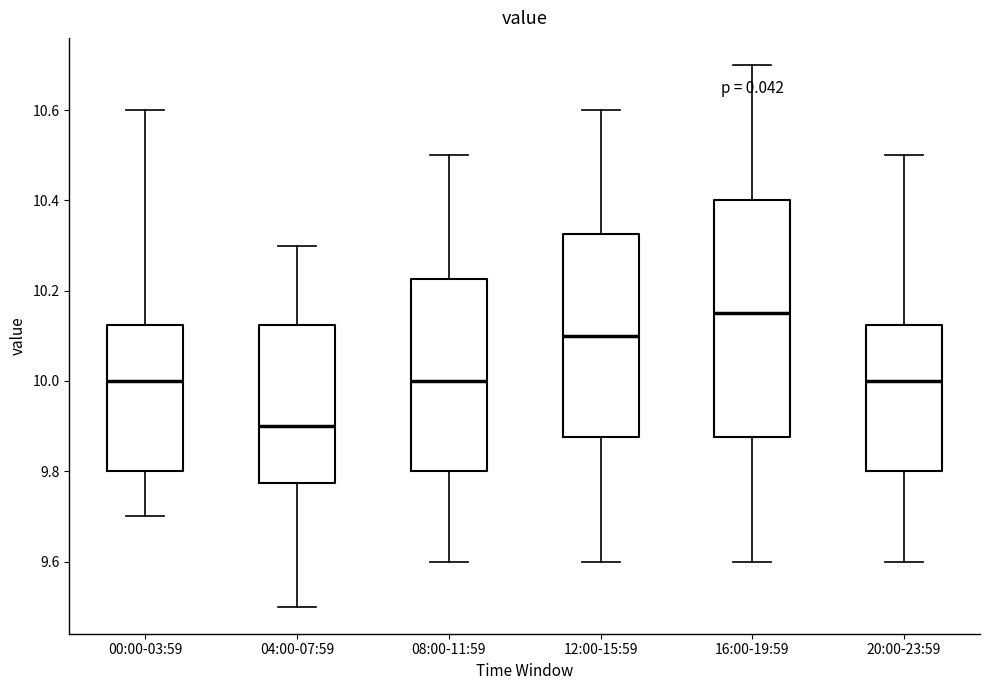

Which box's median line is the highest?

16:00-19:59